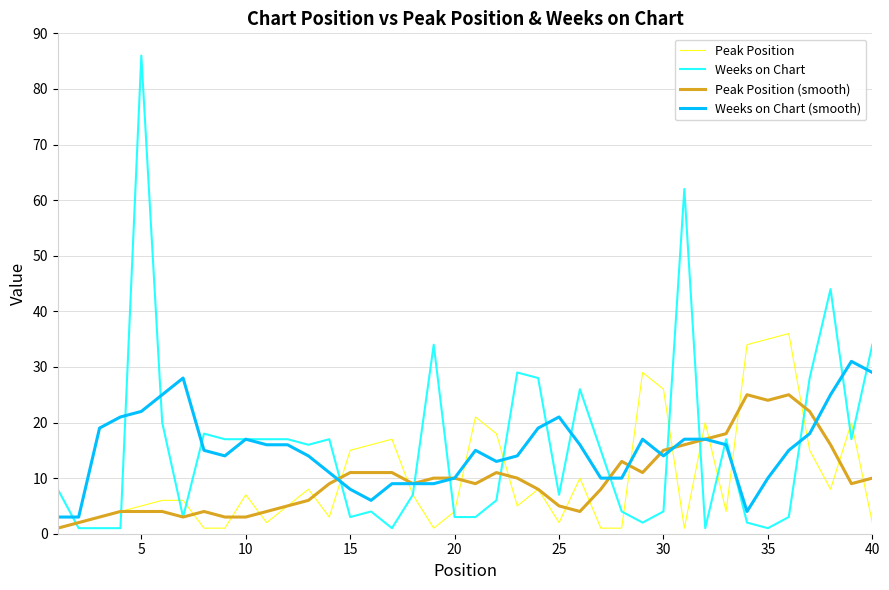

True or false: Peak Position has more than 0 interior local peaks.

True